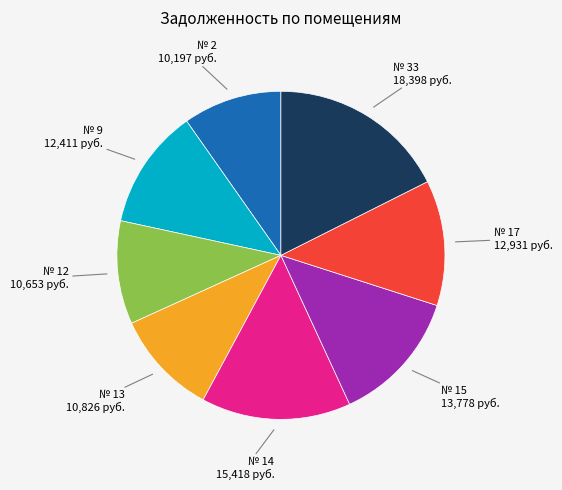

Does any single category account for the majority?

No